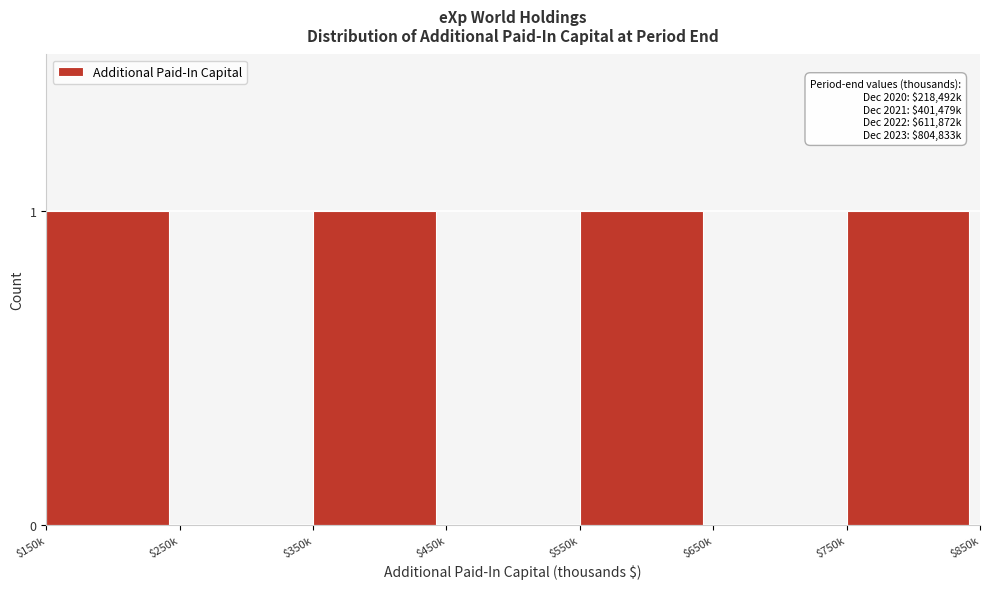

The value at $650k is 1. True or false?

False